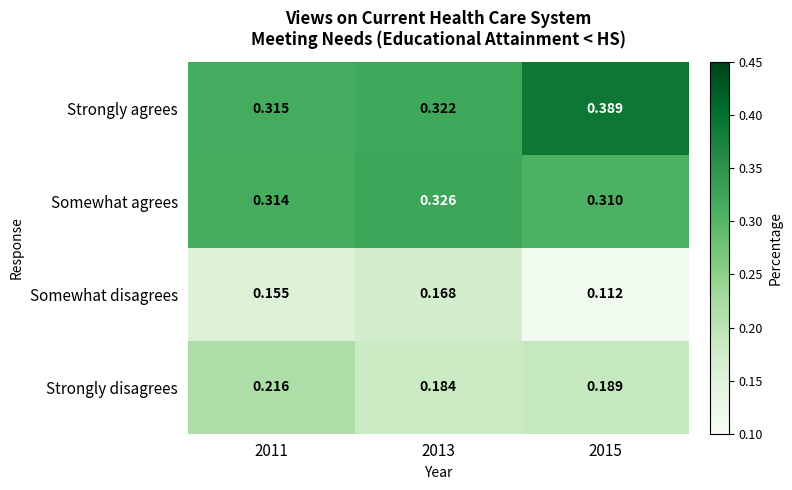

Which series has the largest total across all categories?

Strongly agrees